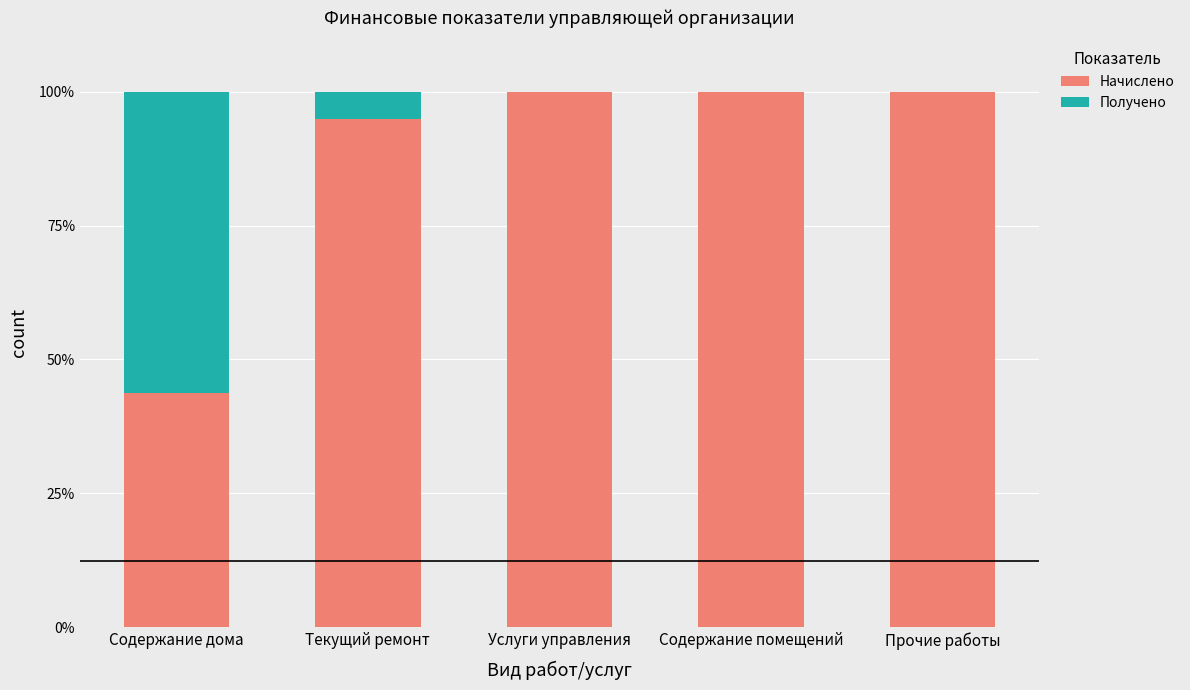

The Начислено series shows 59.5 at Услуги управления. True or false?

False